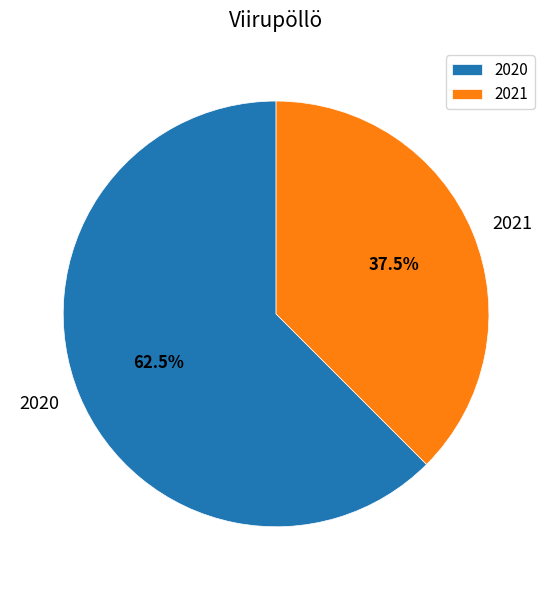

Approximately how many times larger is the value at 2021 compared to 2020?

0.6